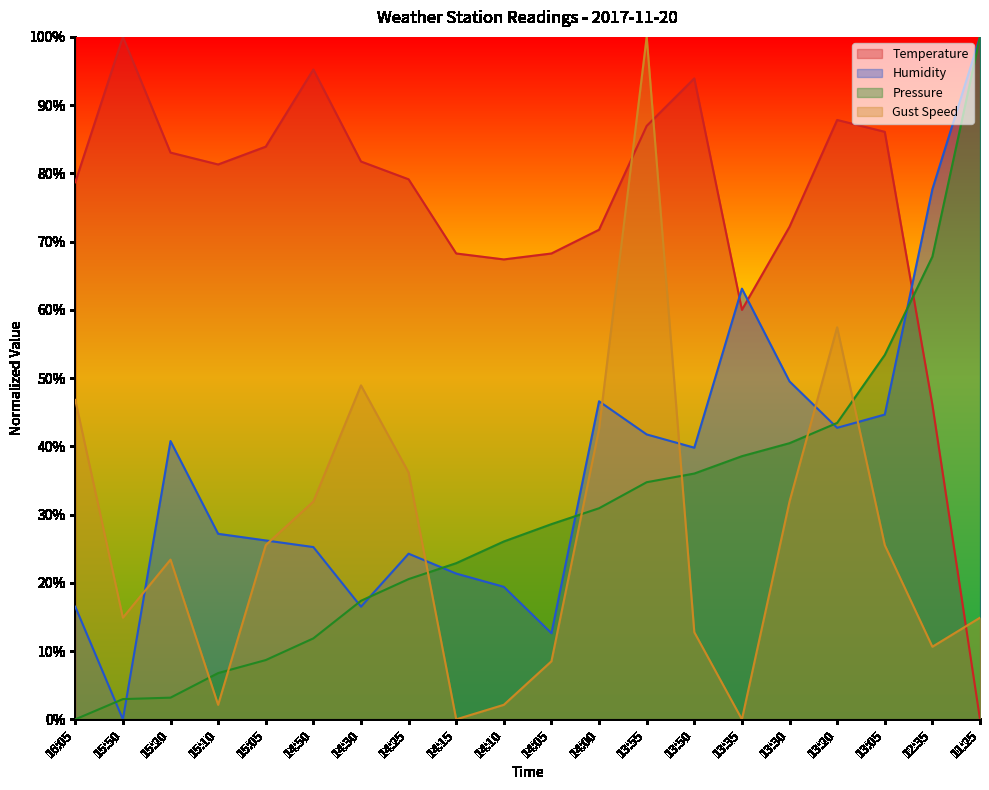

What is the sum of all Pressure values?

594.3